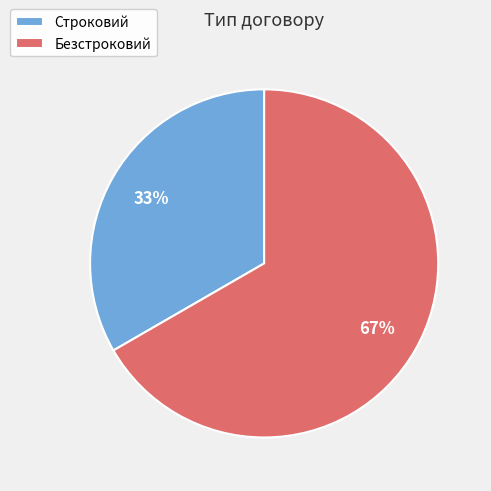

Is there a majority slice in this chart?

Yes